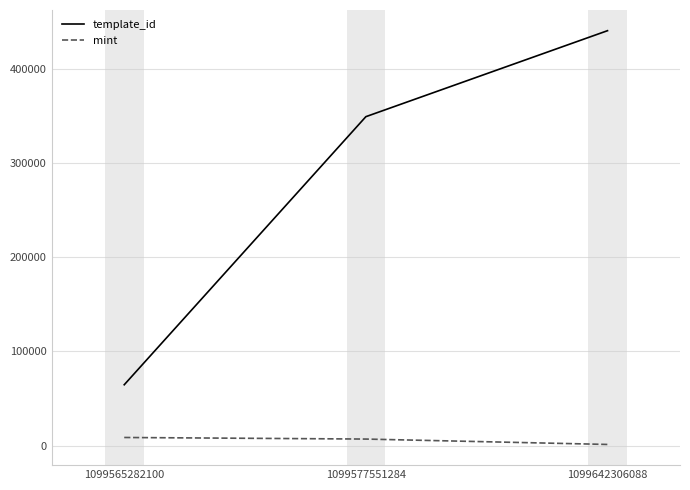

At how many categories does at least one series exceed 252012?

2